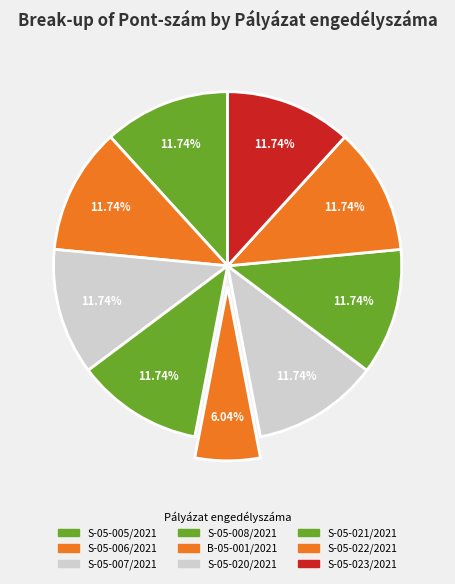

To the nearest percent, what portion does S-05-021/2021 represent?

12%